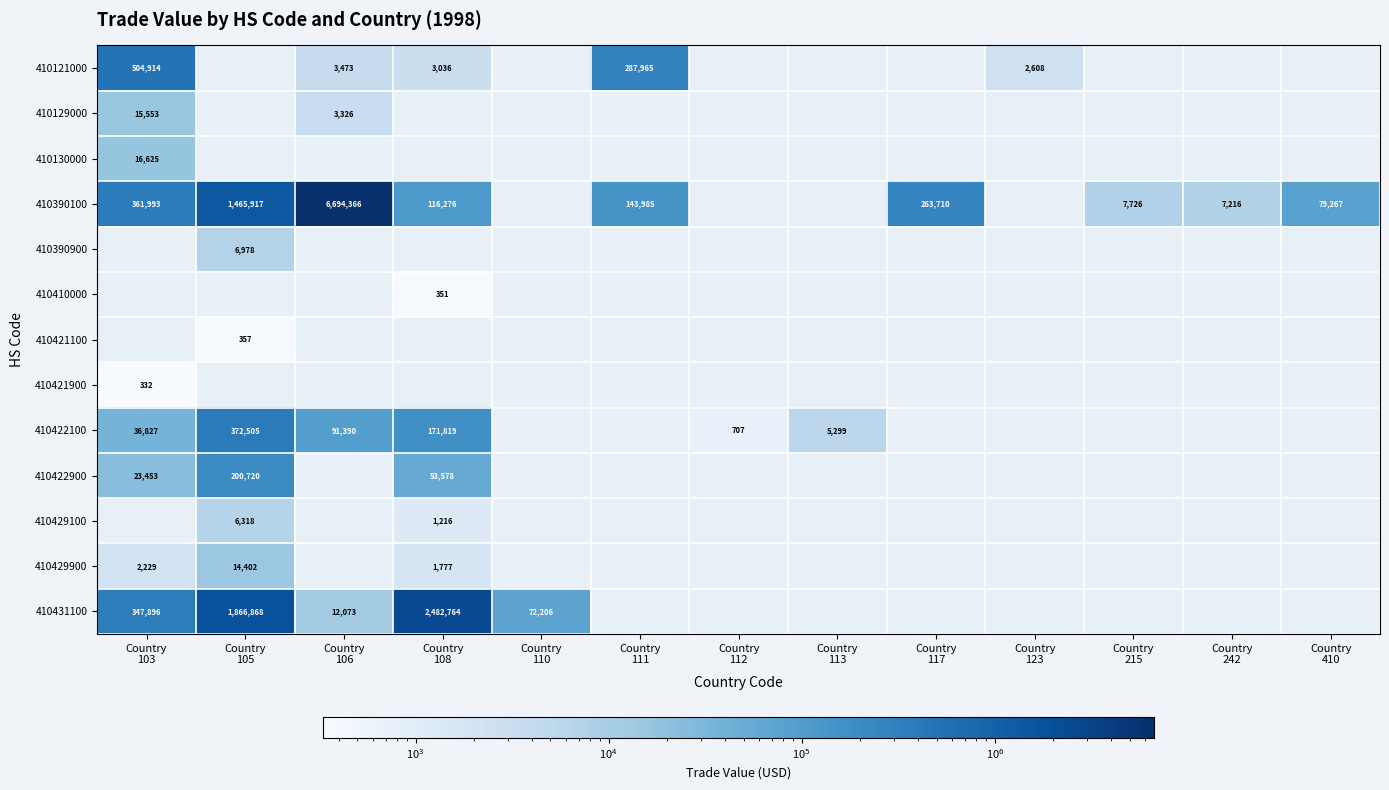

What is the difference between the maximum and minimum values in the 410121000 series?

502306.0